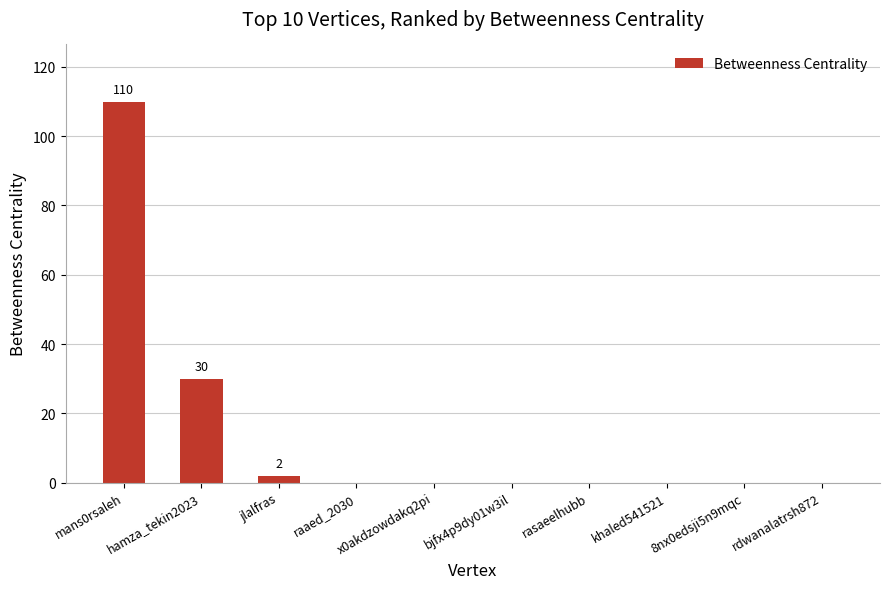

What is the approximate value at hamza_tekin2023, to the nearest 50?

50